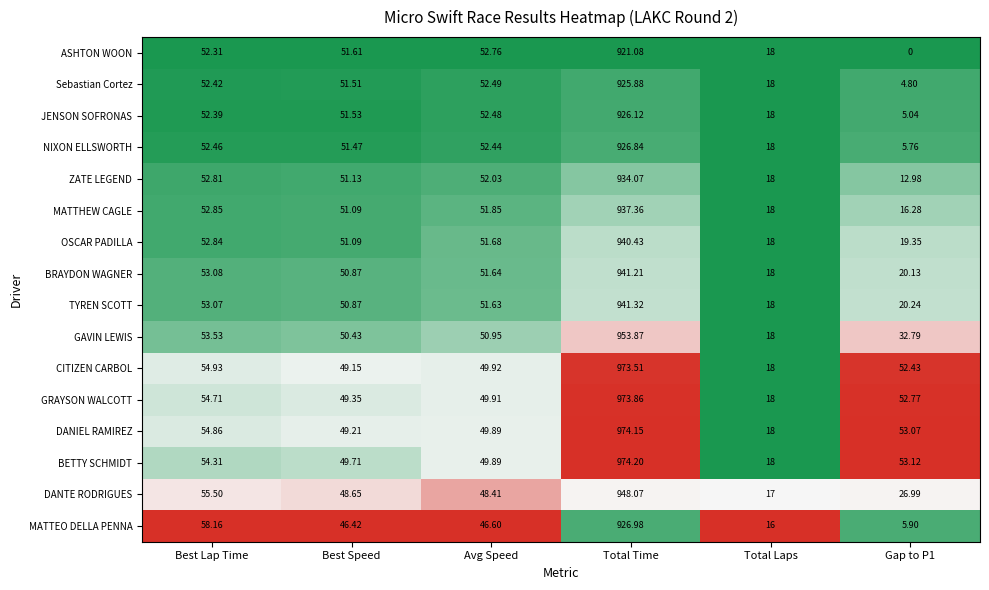

Which series has the largest range (max minus min)?

BETTY SCHMIDT